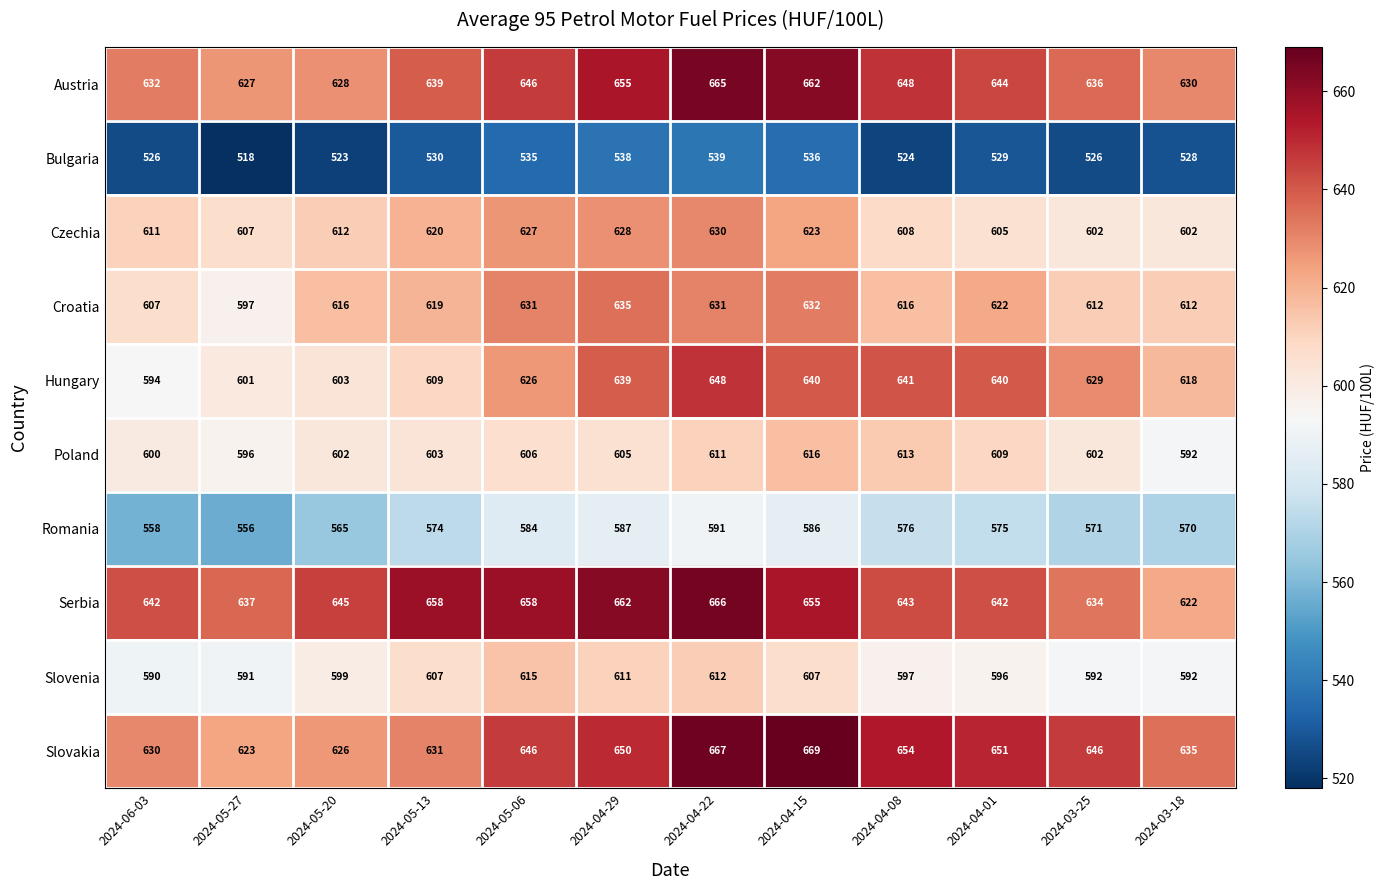

How many data points in Hungary are less than 629?

6